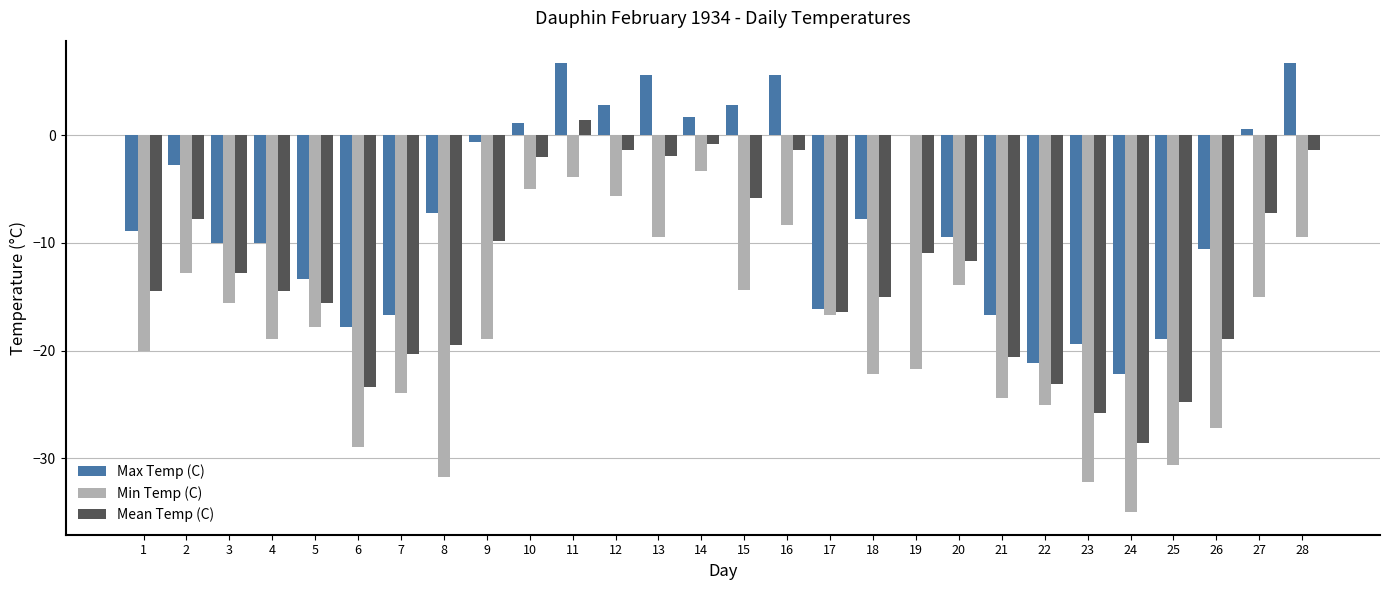

How many distinct data groups are displayed?

3